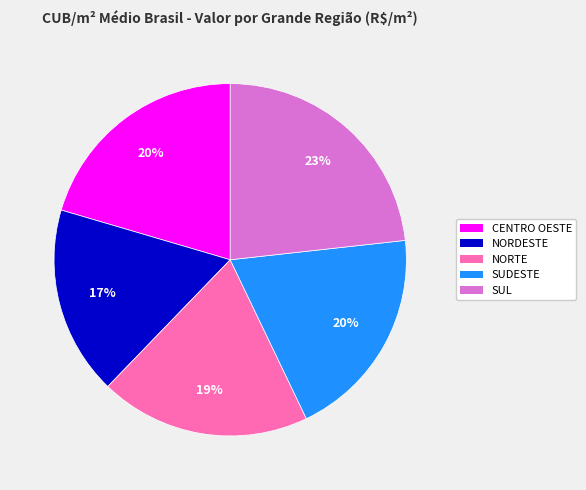

Which slice is the smallest?

NORDESTE